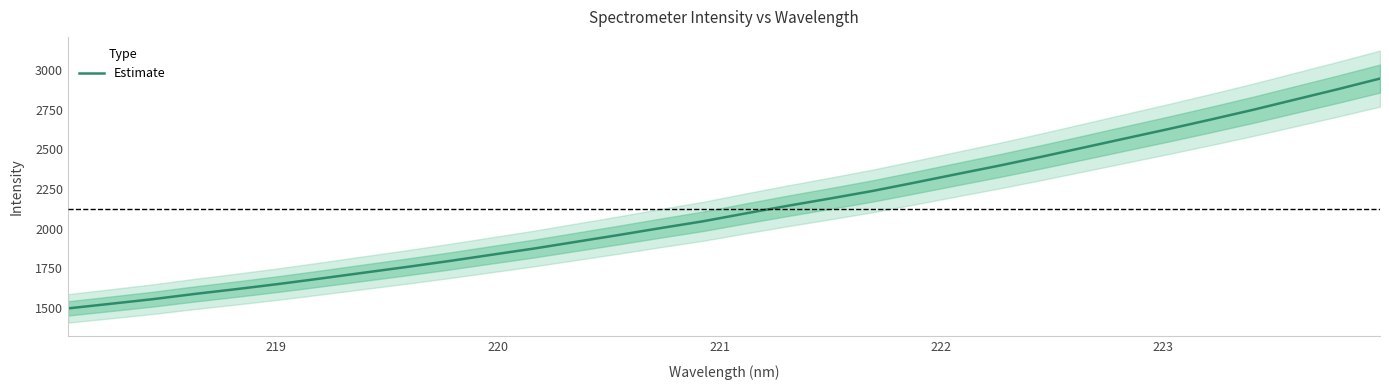

Reading left to right, list all the values displayed in this chart.

1498.1	1526.9	1556.2	1589.4	1620.2	1652.8	1687.5	1723.5	1759.2	1796.4	1835.8	1875.0	1917.6	1960.1	2004.1	2046.8	2096.2	2144.2	2190.2	2237.6	2290.3	2344.1	2397.3	2453.3	2511.4	2569.7	2627.6	2687.5	2748.8	2813.6	2878.2	2945.3